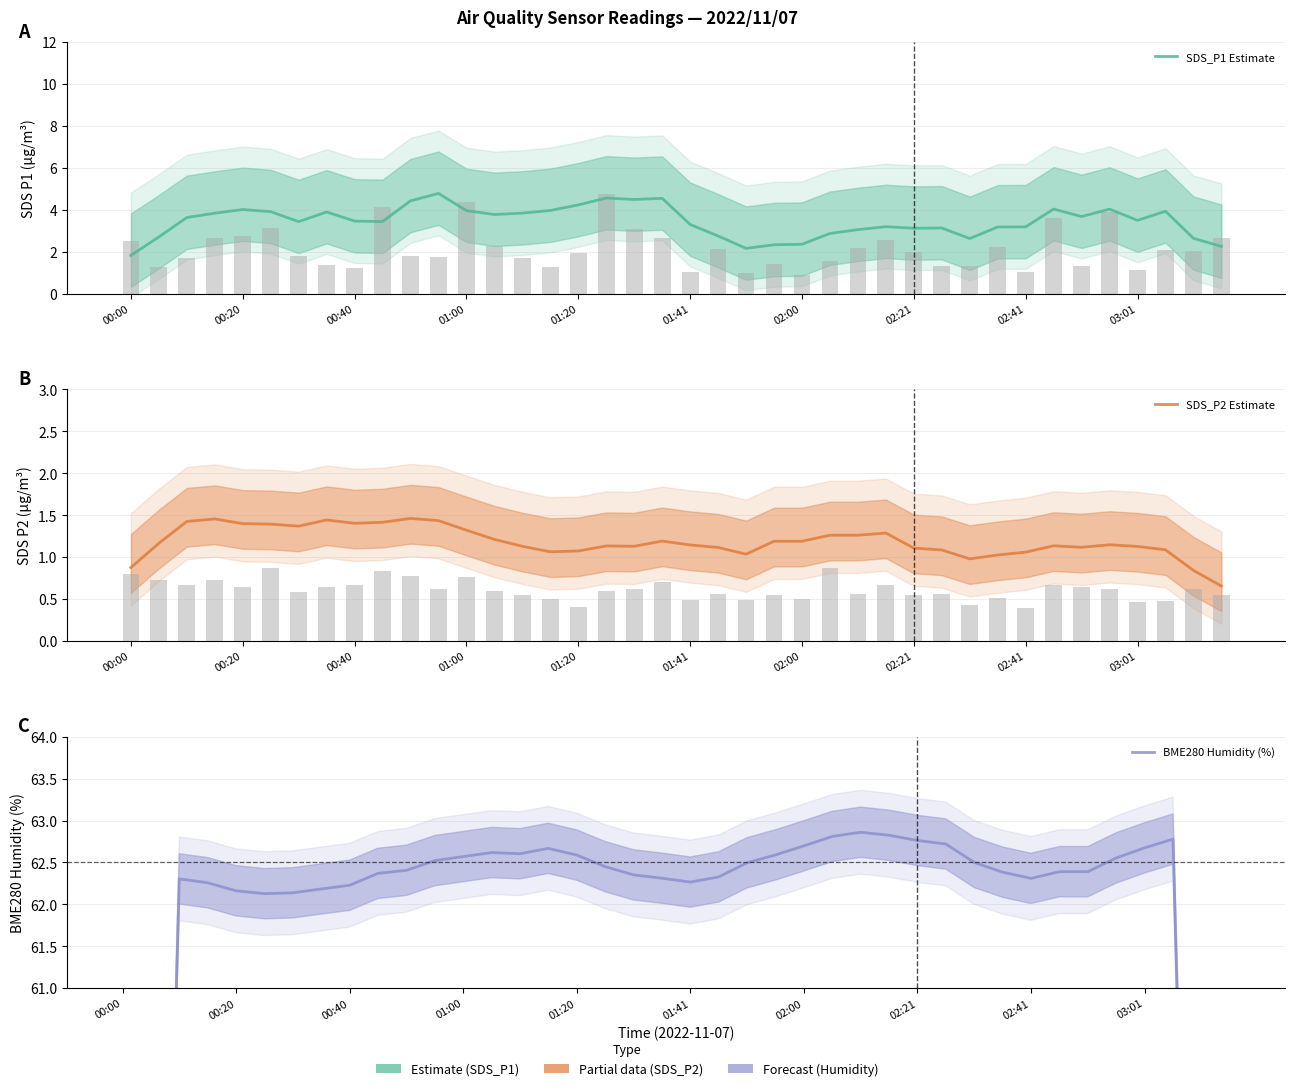

What is the value of the SDS_P2 Estimate bar at the 5th from the left?

1.4